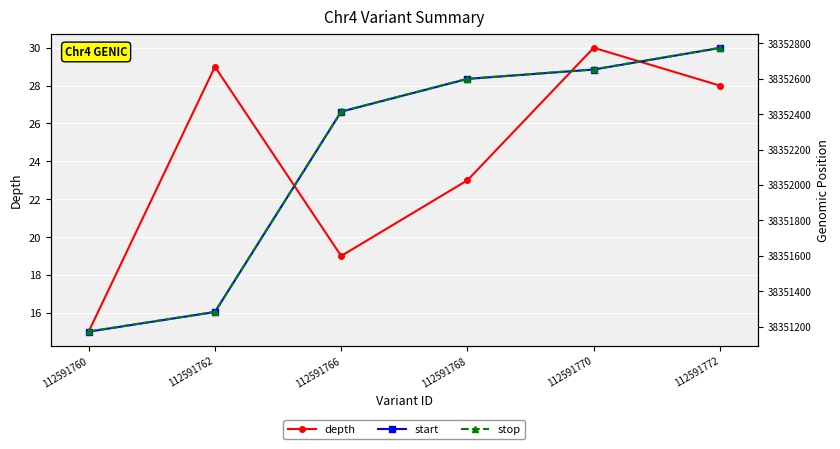

How many values in the depth series exceed 28?

2